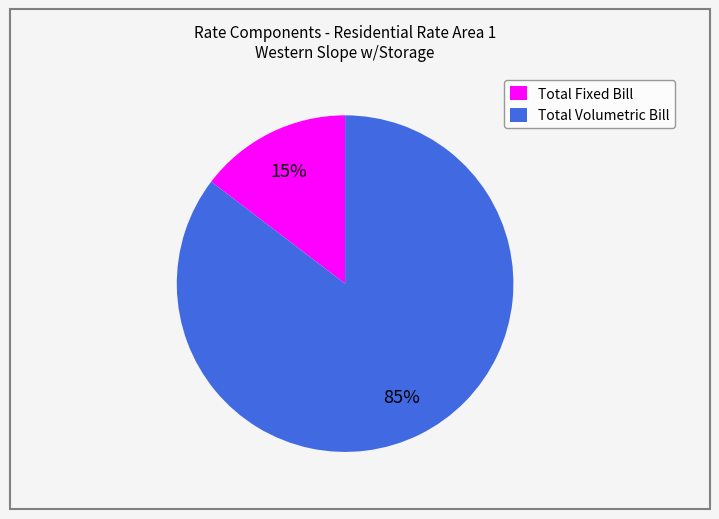

Between Total Volumetric Bill and Total Fixed Bill, which is larger?

Total Volumetric Bill